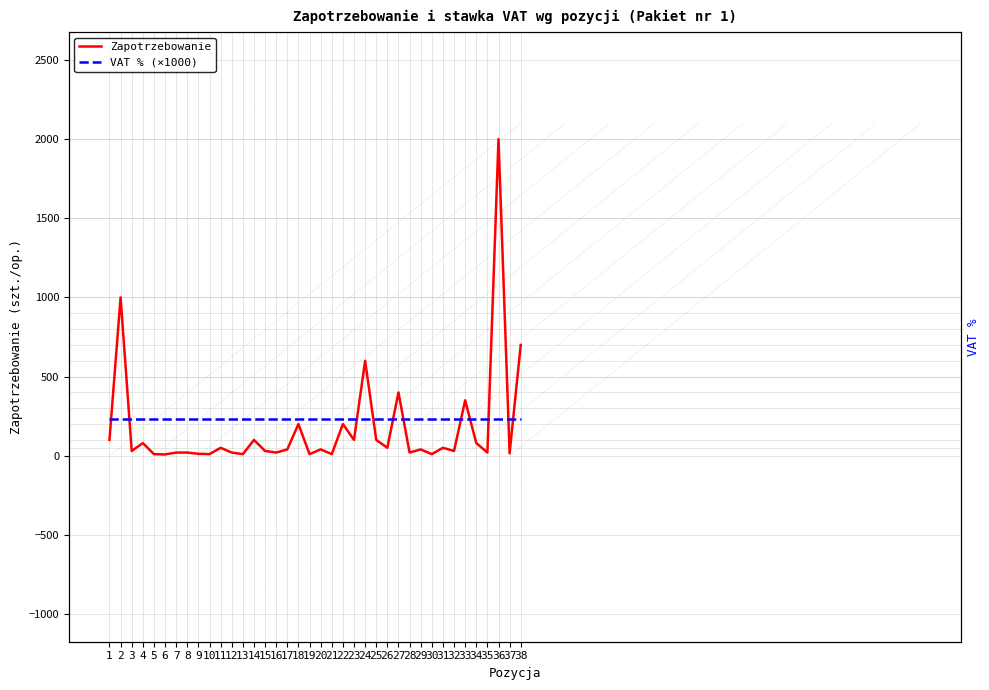

Reading left to right, transcribe all the data shown in this chart.

Zapotrzebowanie: 1=100	2=1000	3=30	4=80	5=10	6=8	7=20	8=20	9=12	10=10	11=50	12=20	13=10	14=100	15=30	16=20	17=40	18=200	19=10	20=40	21=10	22=200	23=100	24=600	25=100	26=50	27=400	28=20	29=40	30=10	31=50	32=30	33=350	34=80	35=20	36=2000	37=15	38=700
VAT % (×1000): 1=230	2=230	3=230	4=230	5=230	6=230	7=230	8=230	9=230	10=230	11=230	12=230	13=230	14=230	15=230	16=230	17=230	18=230	19=230	20=230	21=230	22=230	23=230	24=230	25=230	26=230	27=230	28=230	29=230	30=230	31=230	32=230	33=230	34=230	35=230	36=230	37=230	38=230